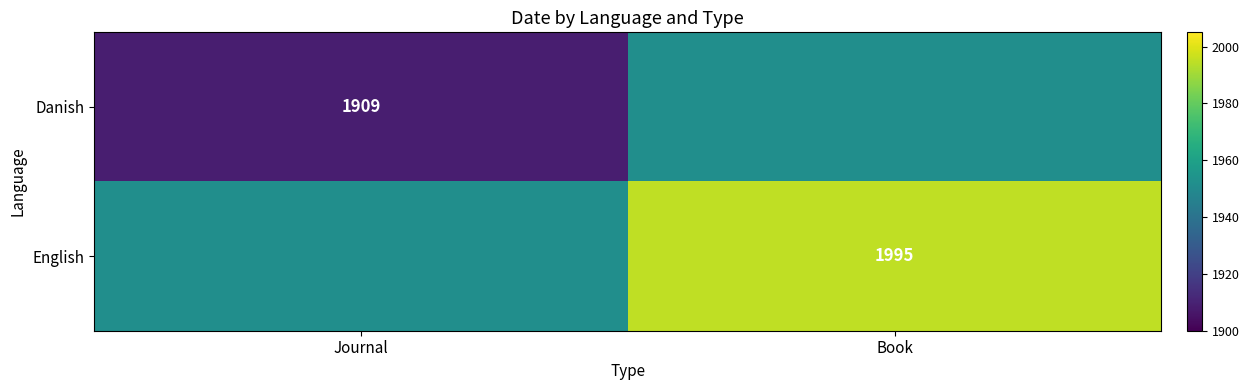

What is the minimum value shown in the chart?

1909